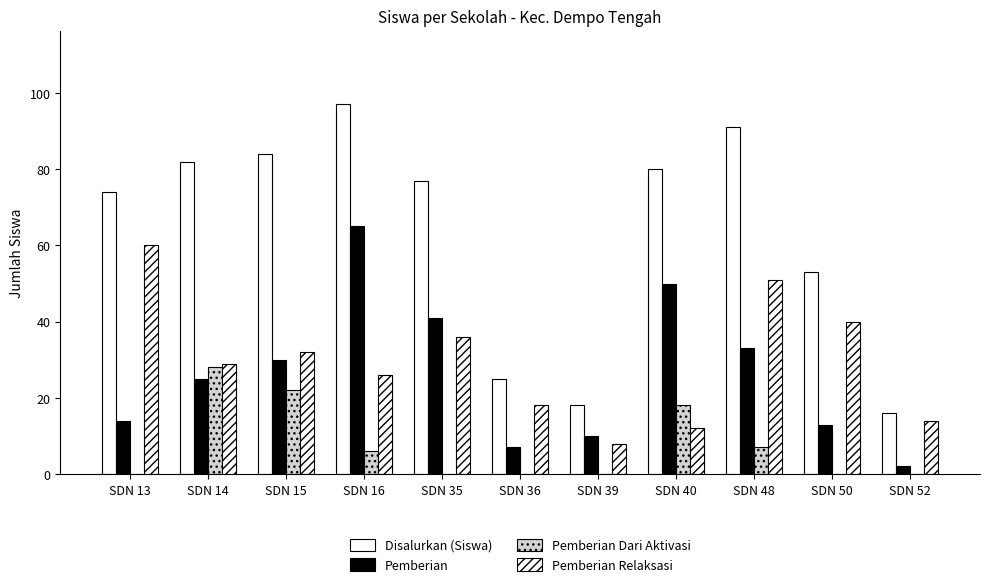

Reading left to right, extract all data points from this chart.

Disalurkan (Siswa): 74	82	84	97	77	25	18	80	91	53	16
Pemberian: 14	25	30	65	41	7	10	50	33	13	2
Pemberian Dari Aktivasi: 0	28	22	6	0	0	0	18	7	0	0
Pemberian Relaksasi: 60	29	32	26	36	18	8	12	51	40	14